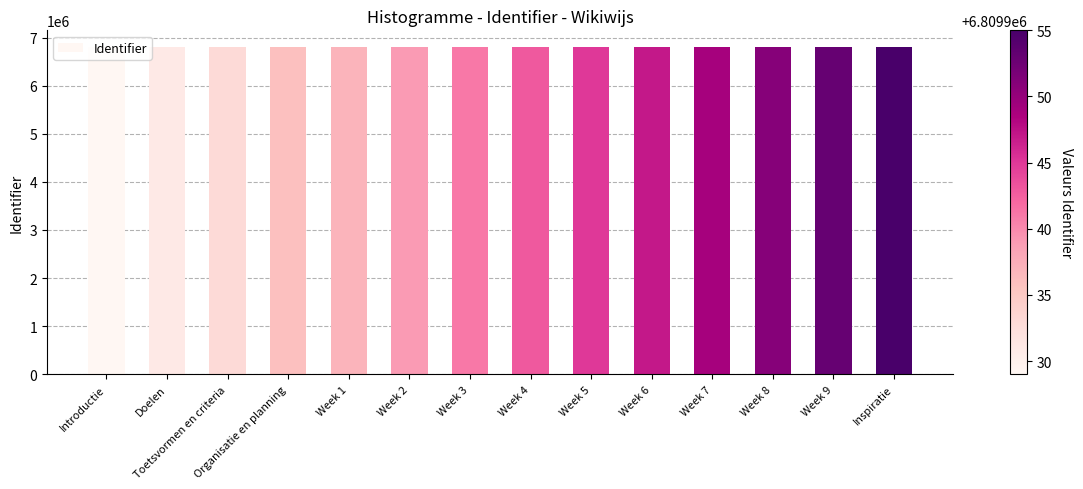

What is the label of the 4th bar from the right?

Week 7